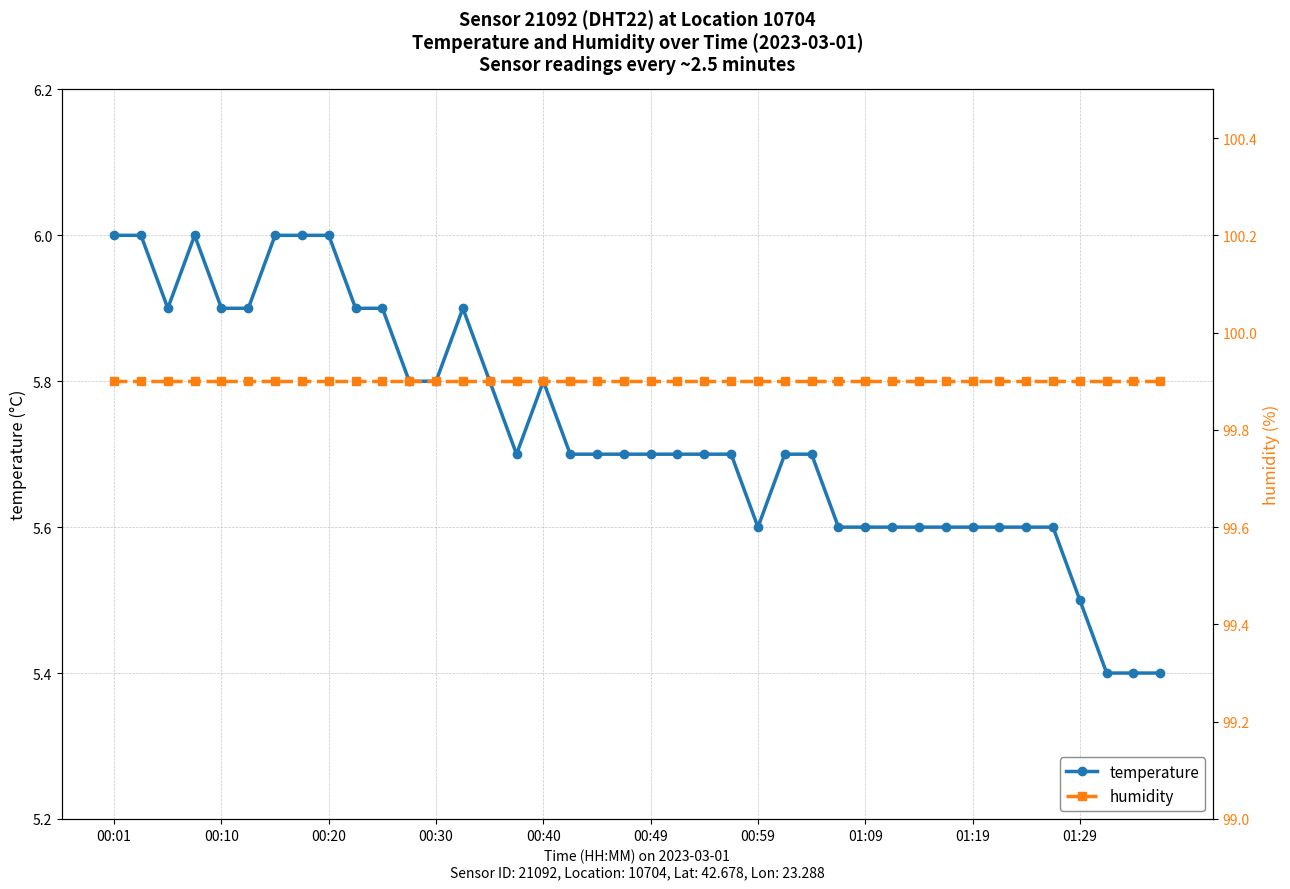

True or false: temperature has a value of 9.0 at 01:19.

False